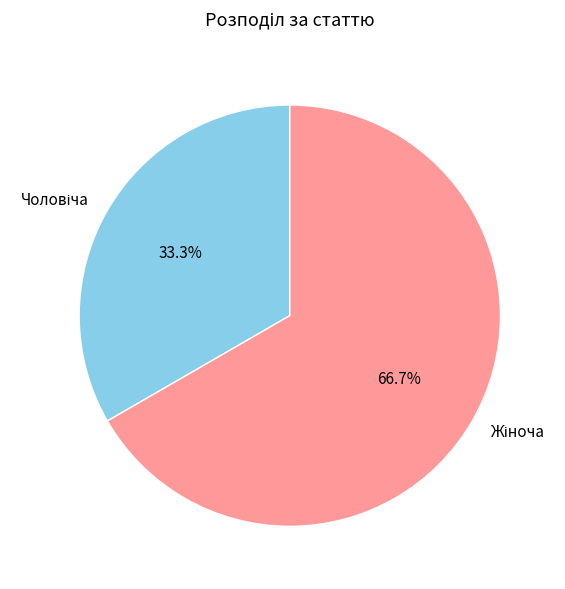

Count the number of slices in the pie.

2